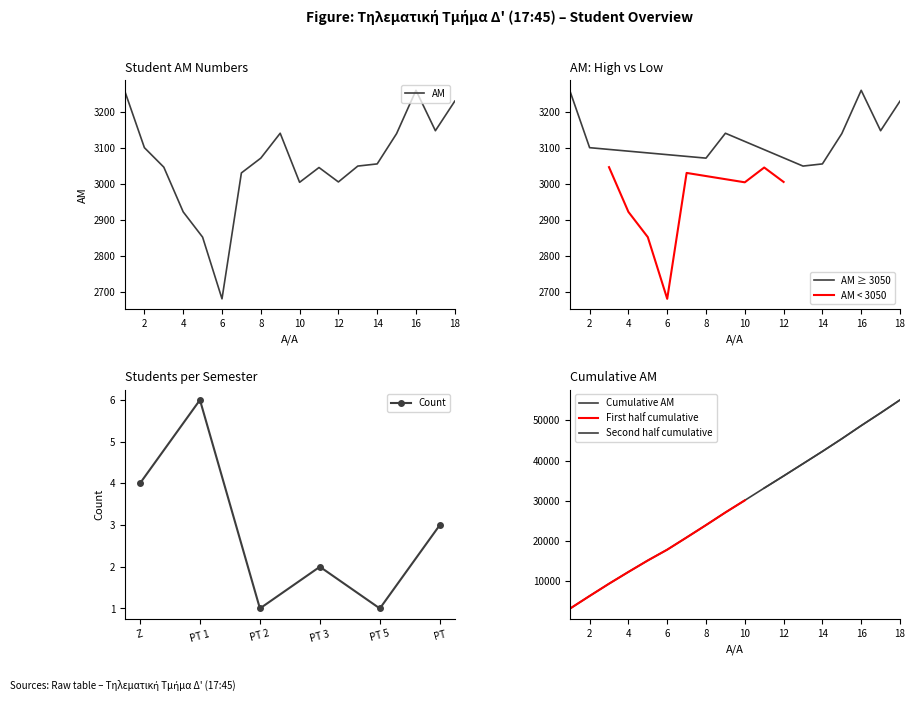

What is the greatest value displayed?

3260